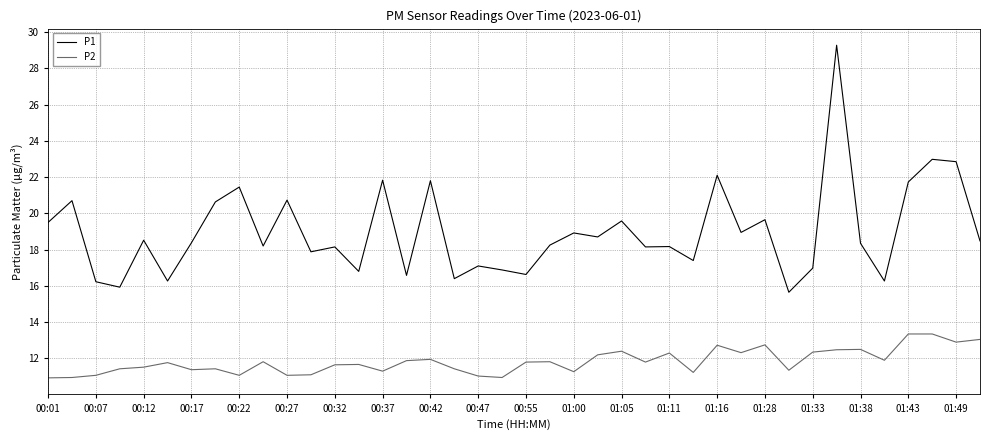

List the series in order of their peak value, highest first.

P1, P2